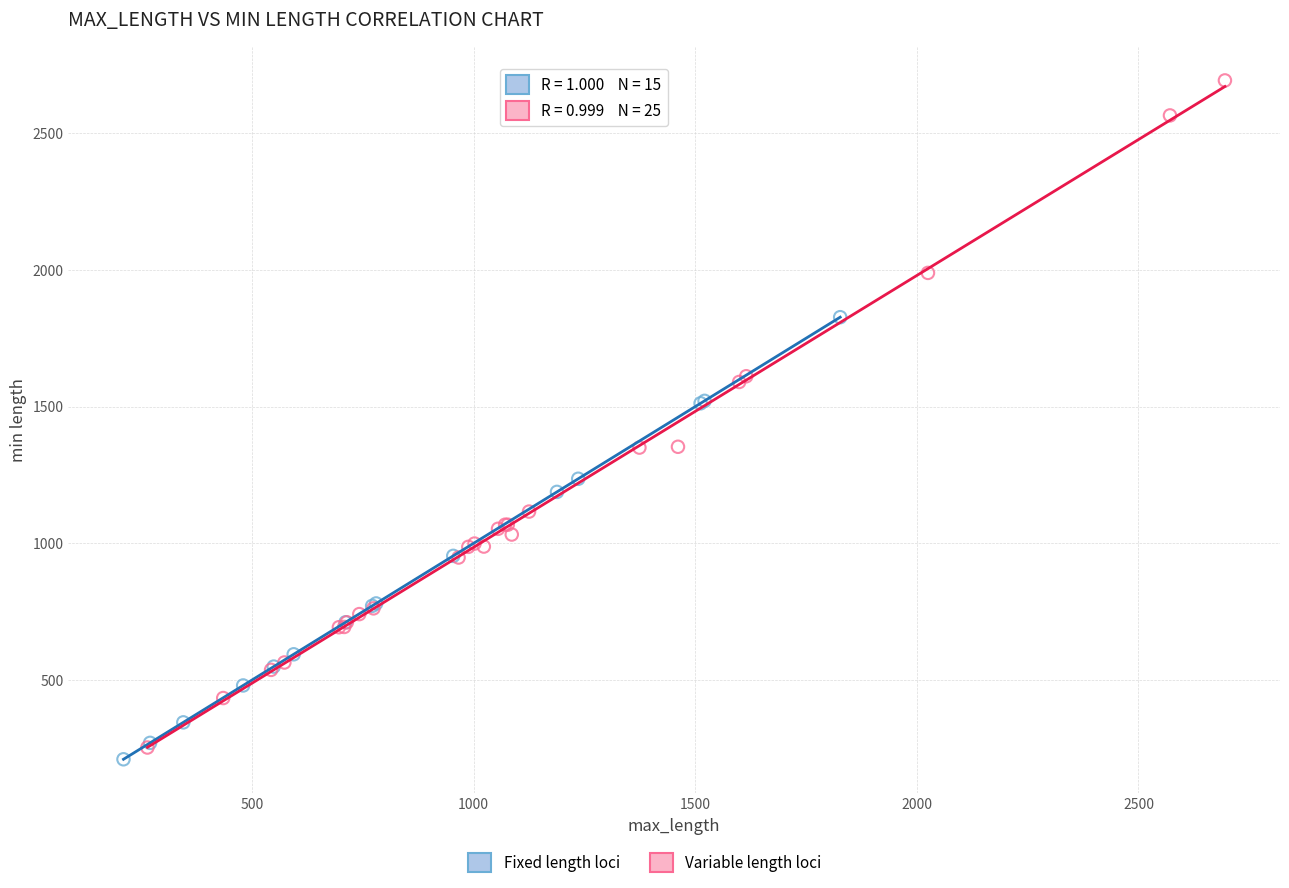

Which series has the largest Y range (max minus min)?

Variable length loci